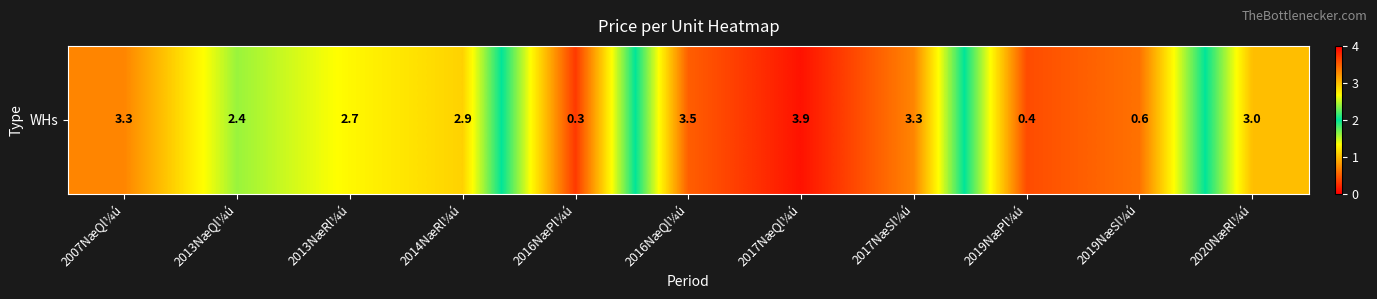

What is the average value?

2.4